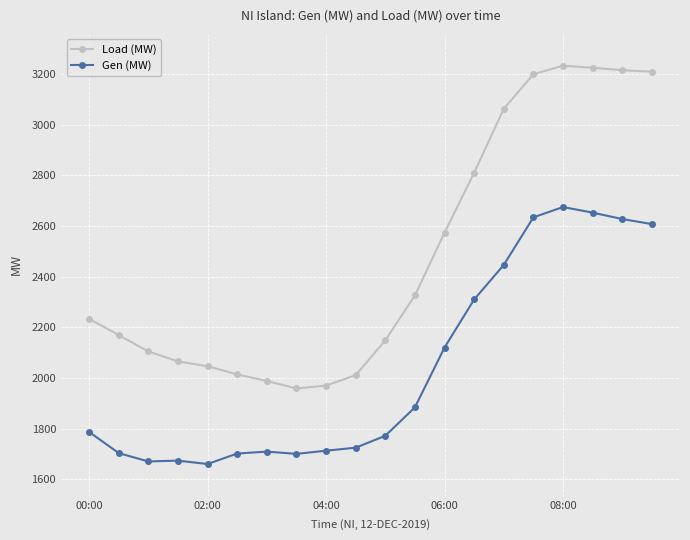

How many data points in Load (MW) are above 2233?

10